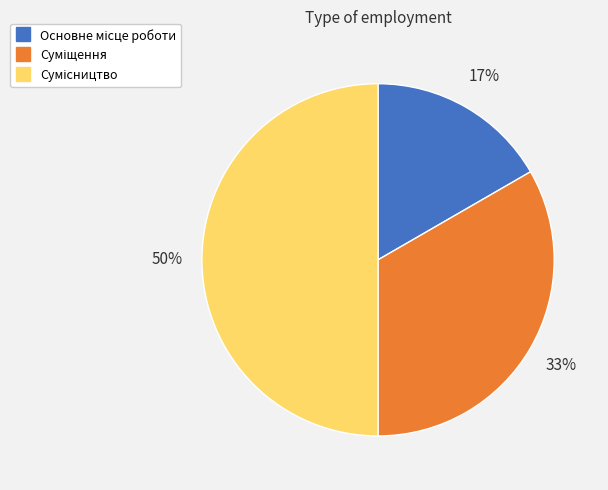

To the nearest percent, what is the average slice percentage?

33%